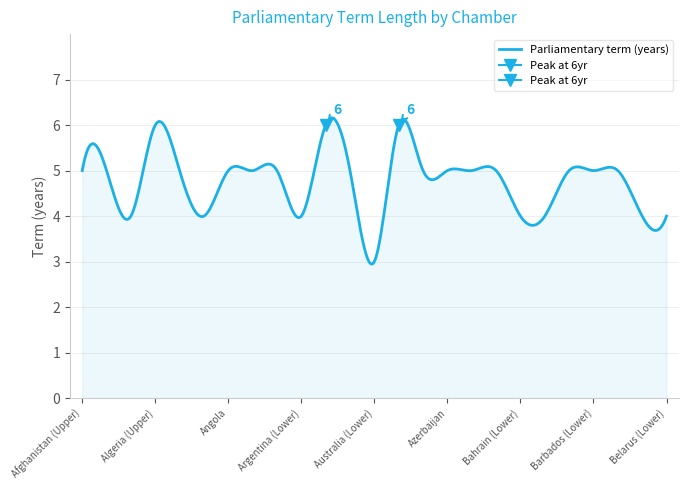

Is it true that the value at Algeria (Upper) is 3?

False